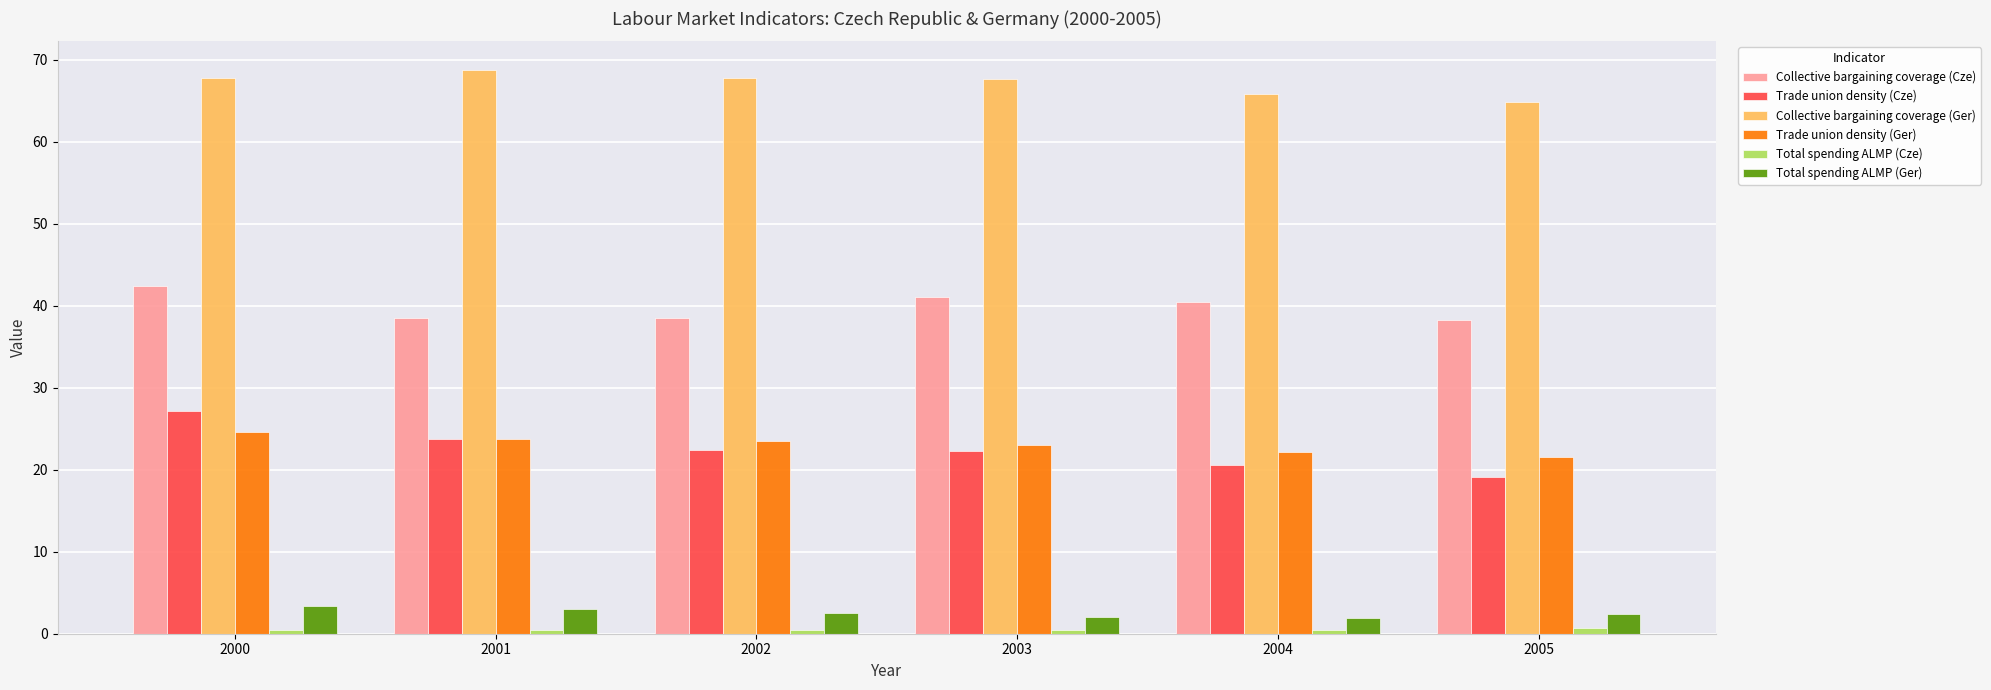

Which series has the largest total across all categories?

Collective bargaining coverage (Ger)